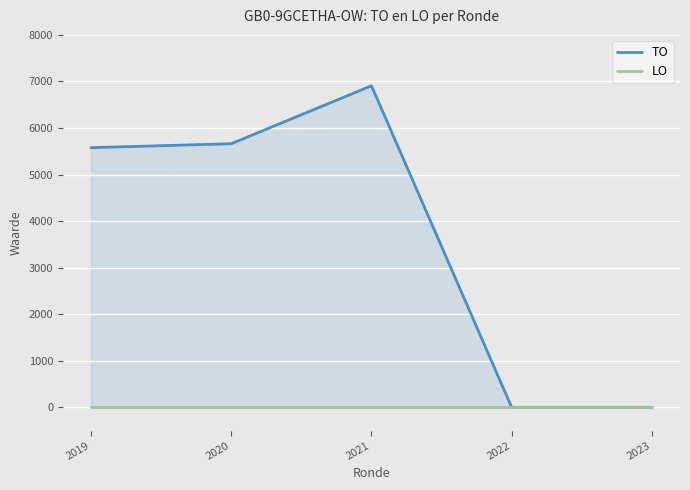

How many lines are shown in the chart?

2